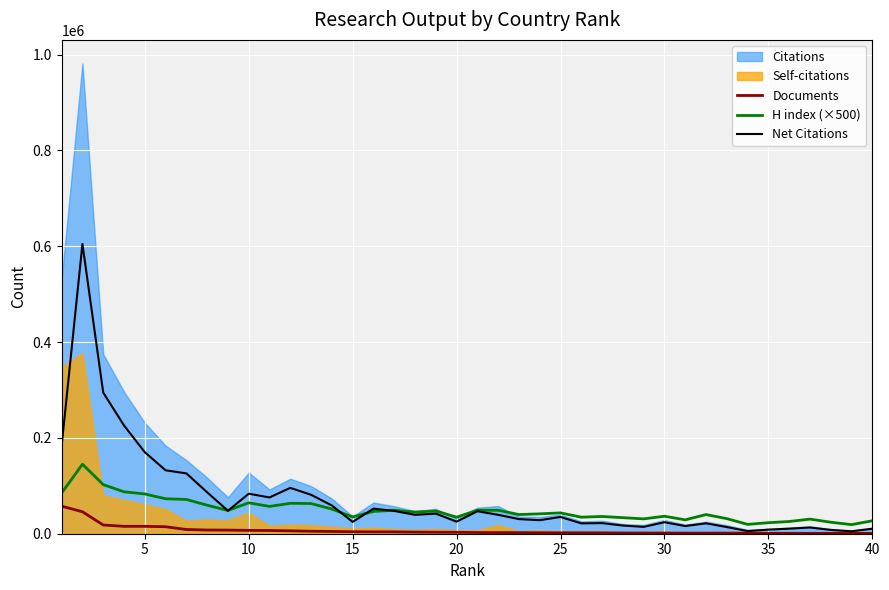

What is the average value of the H index (×500) series?

49400